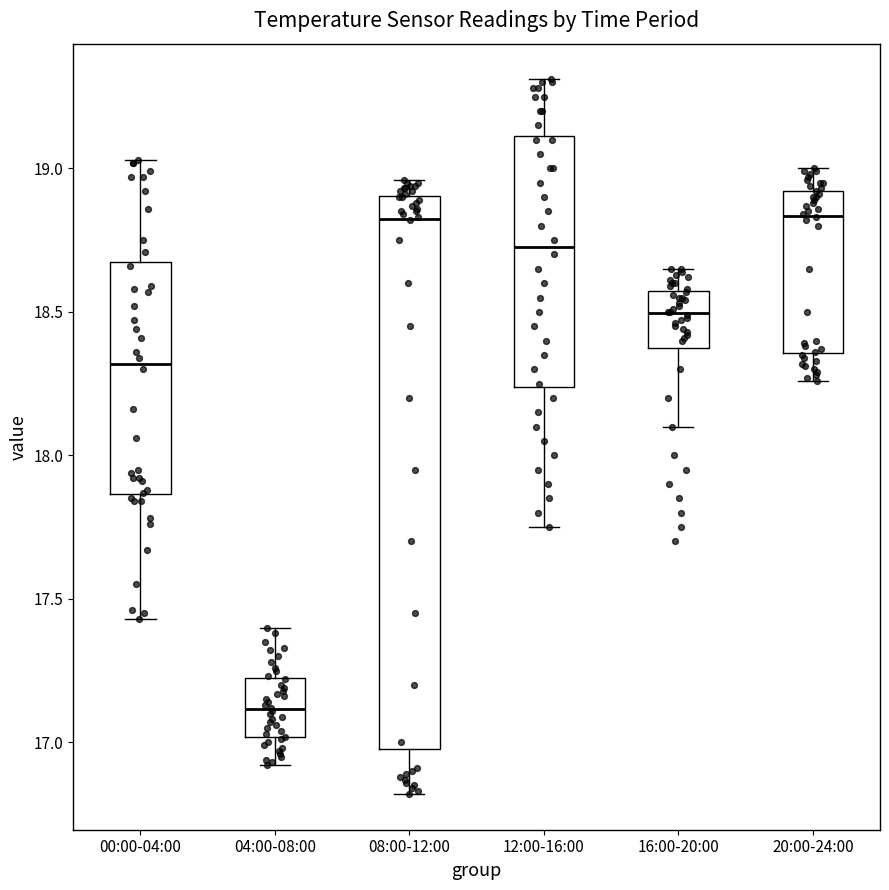

Which box has the lowest median line?

04:00-08:00